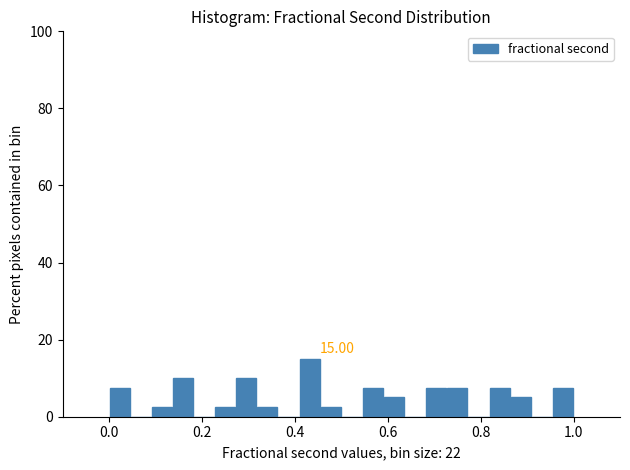

Read against the x-axis, roughly where is the centre of the tallest bar?

0.44